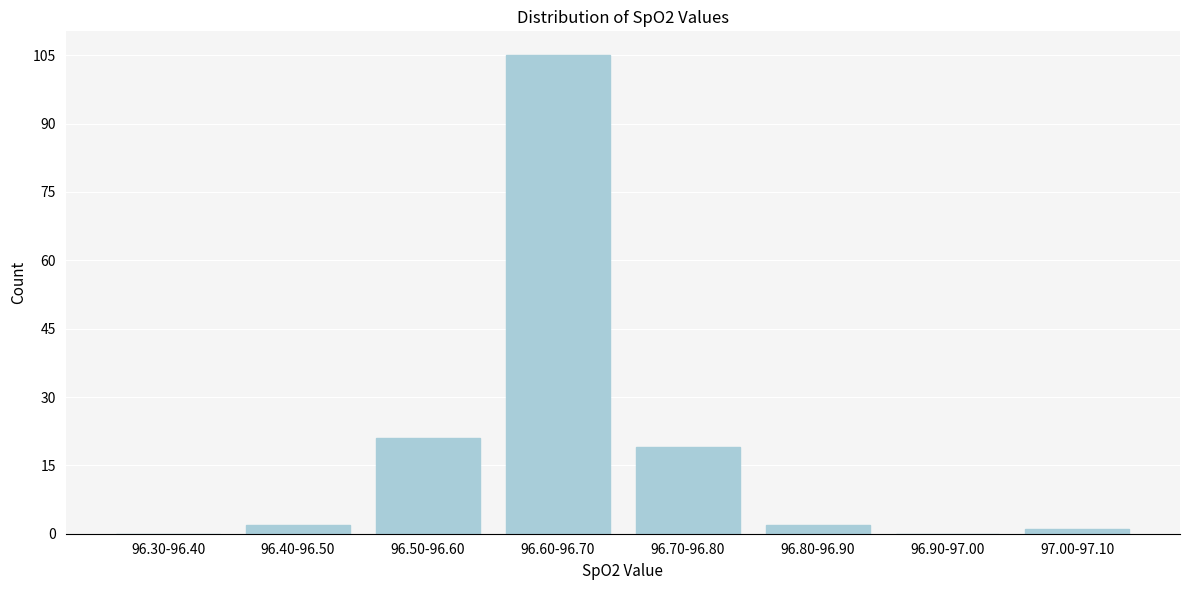

Reading left to right, extract all data points from this chart.

96.30-96.40=0	96.40-96.50=2	96.50-96.60=21	96.60-96.70=105	96.70-96.80=19	96.80-96.90=2	96.90-97.00=0	97.00-97.10=1